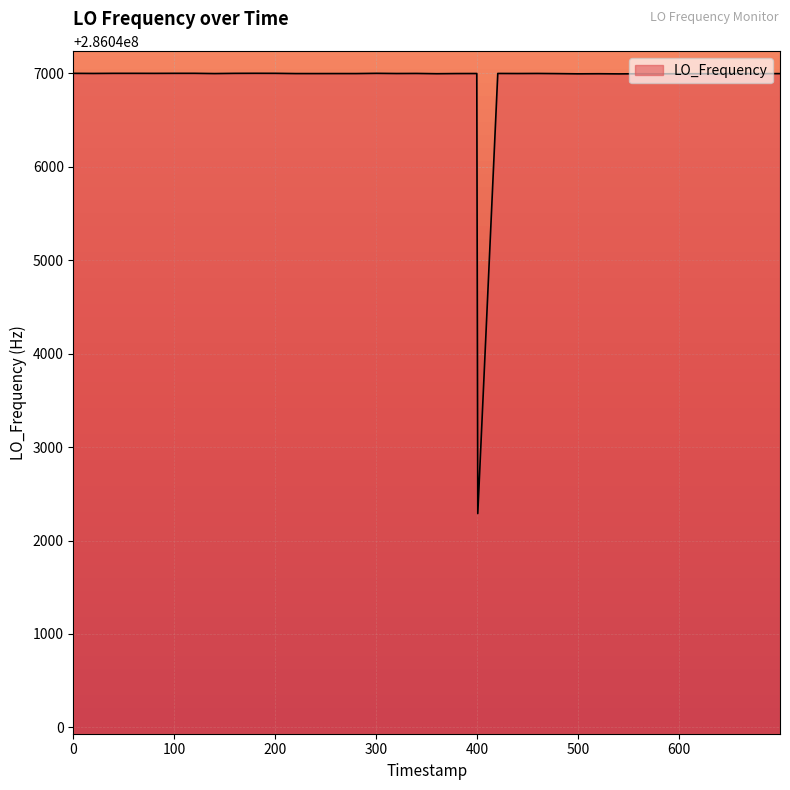

Does the chart have visible grid lines?

Yes